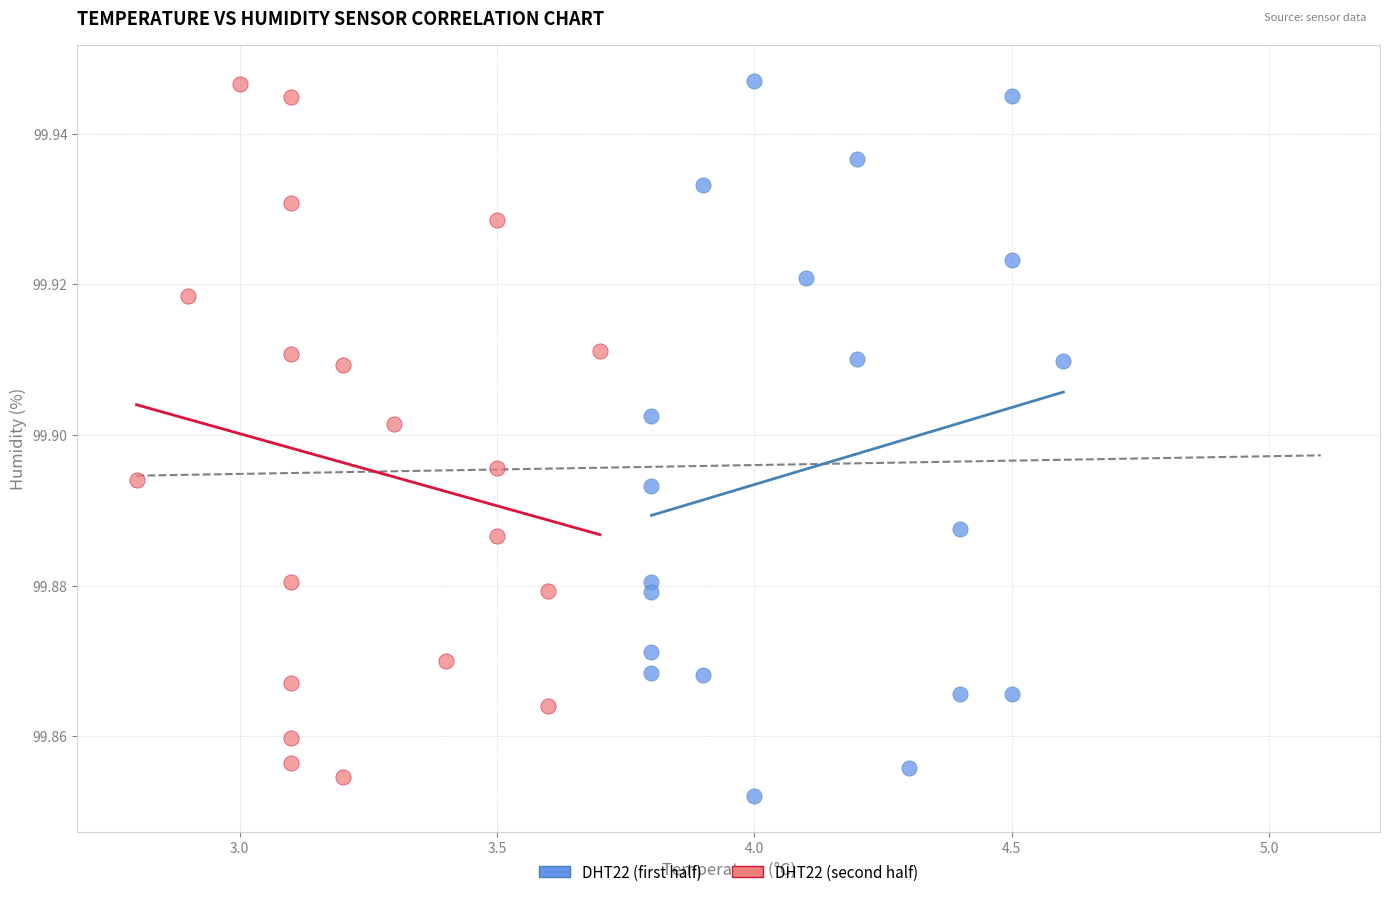

Which series has the widest spread of Y values?

DHT22 (first half)